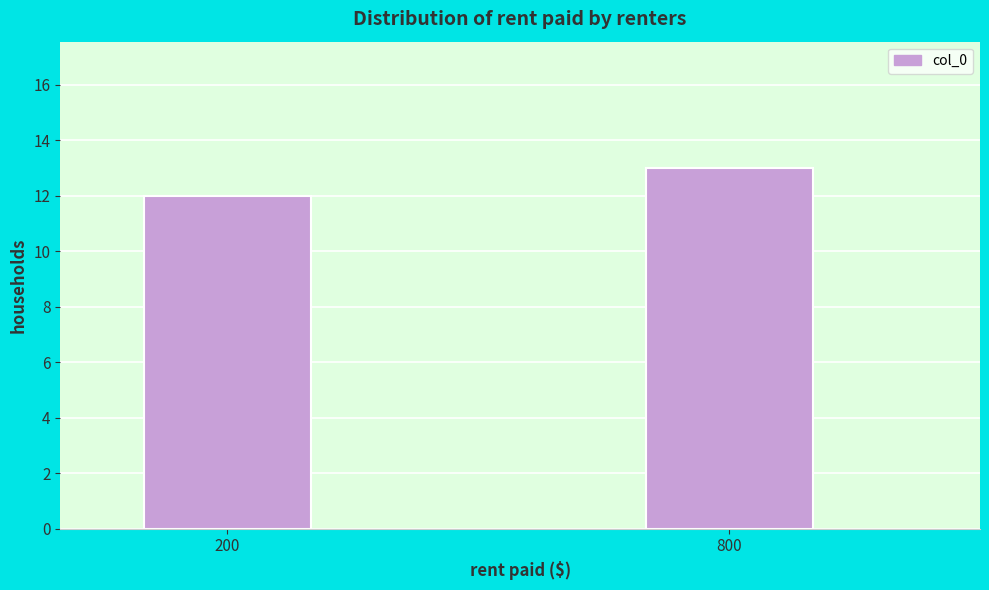

Reading left to right, extract all data points from this chart.

200=12	800=13